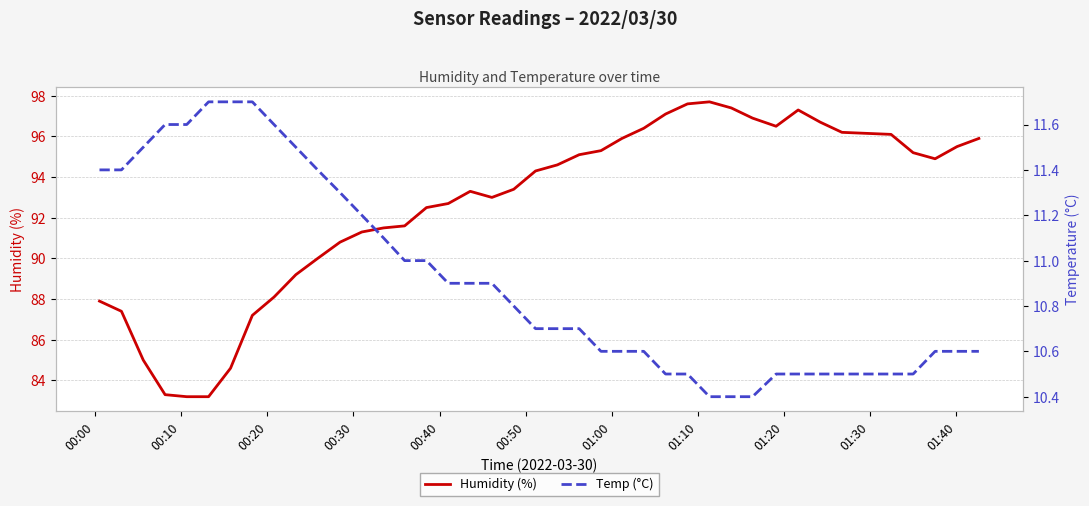

What is the maximum value for Humidity (%)?

97.7